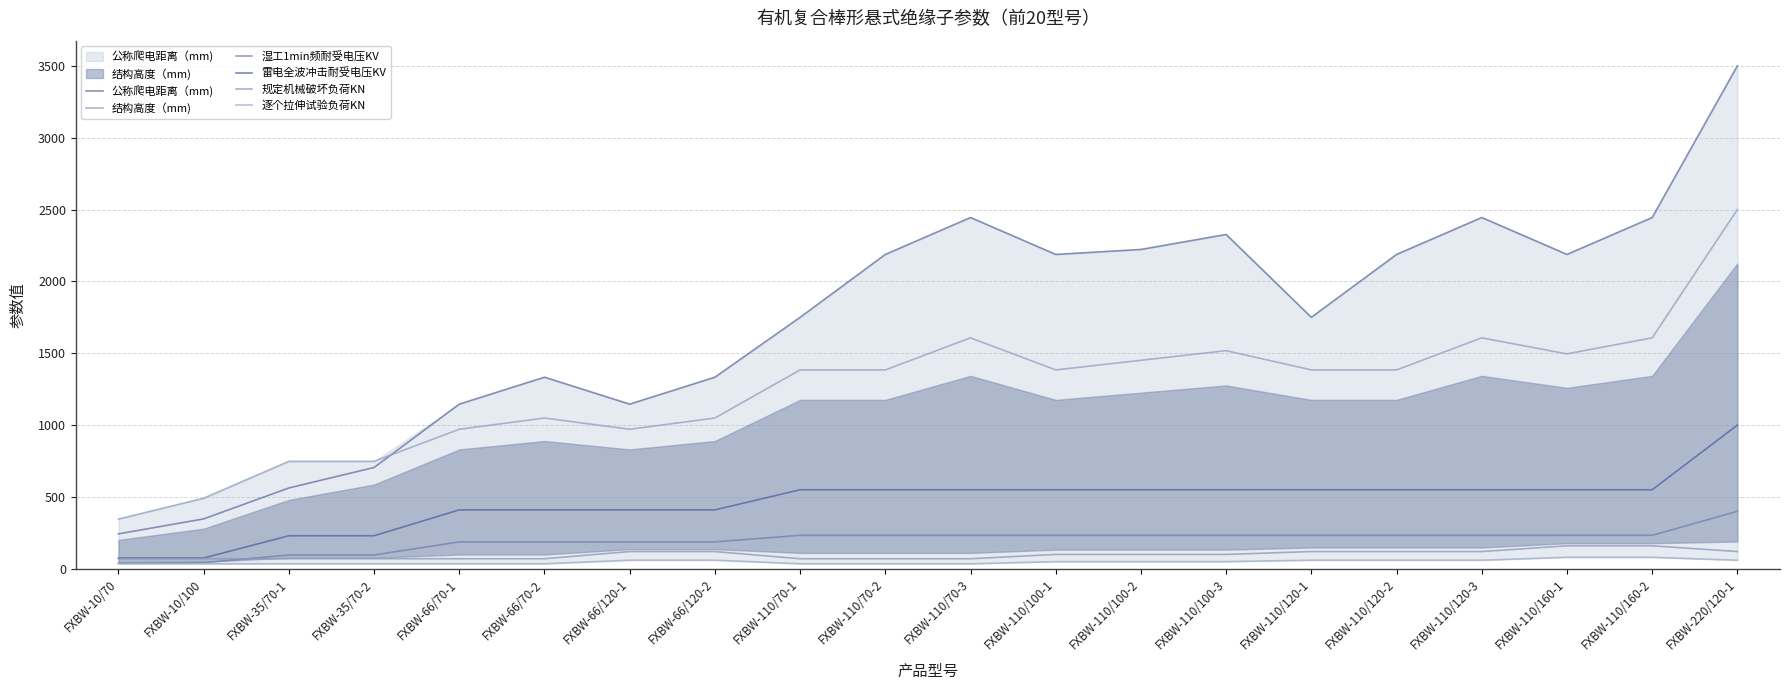

Which category has the highest value in the 结构高度（mm) series?

FXBW-220/120-1